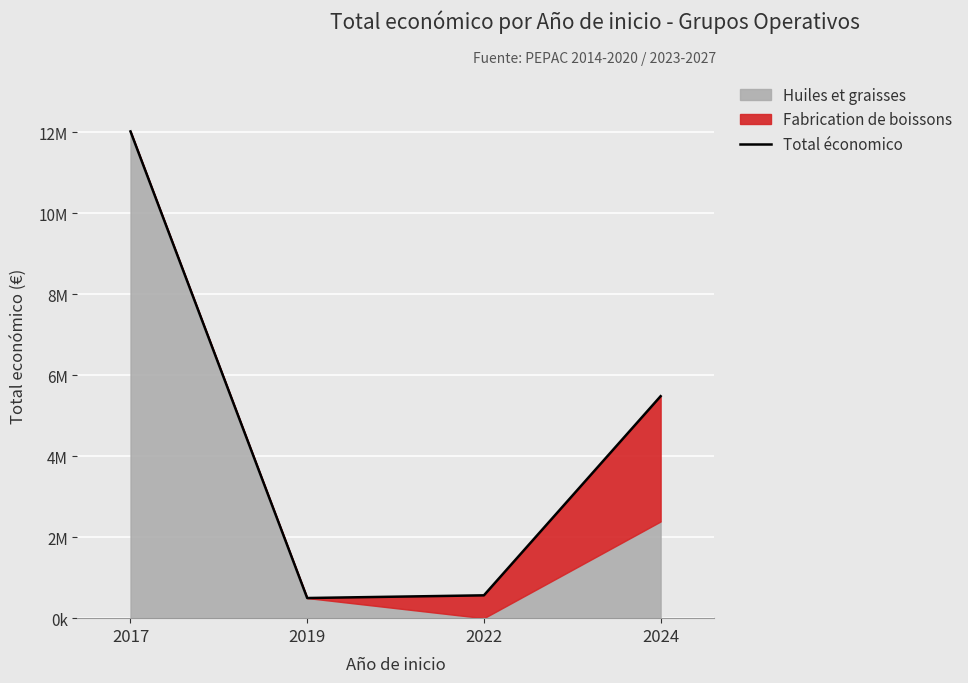

What is the greatest value displayed?

12016041.0